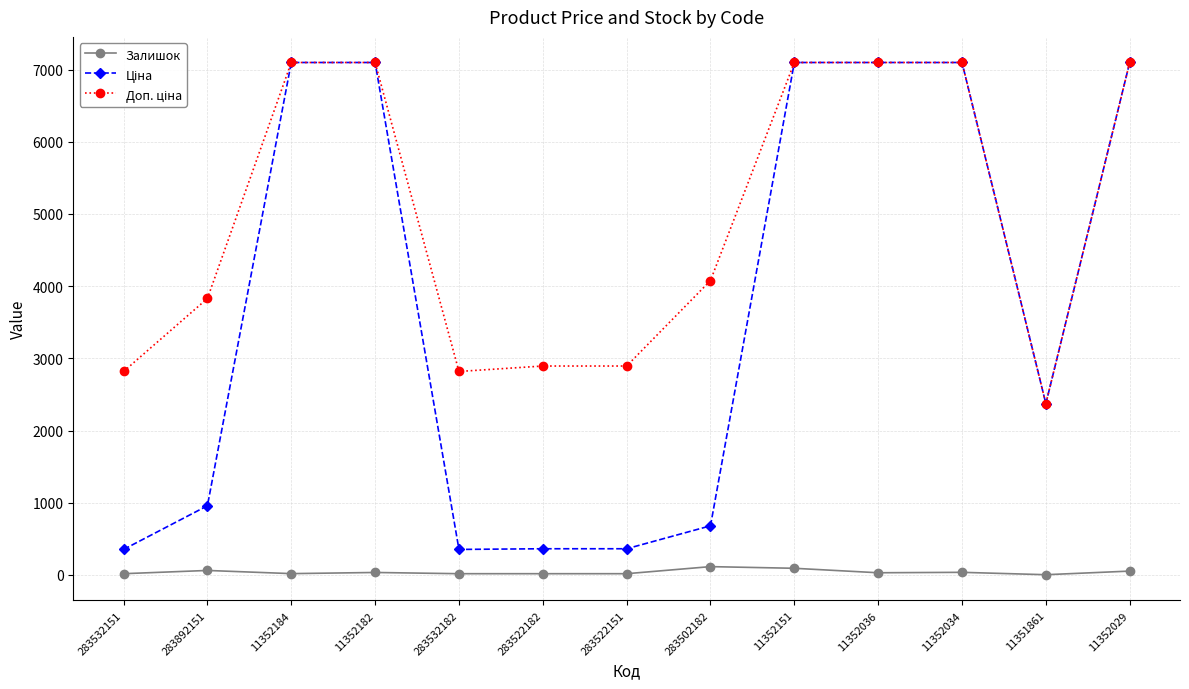

At how many categories does at least one series exceed 1141?

13